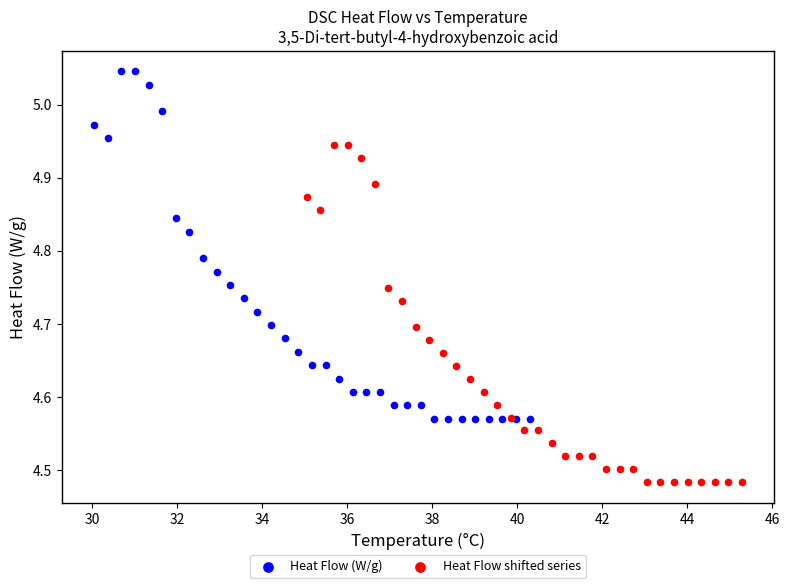

Which series has the largest Y range (max minus min)?

Heat Flow (W/g)